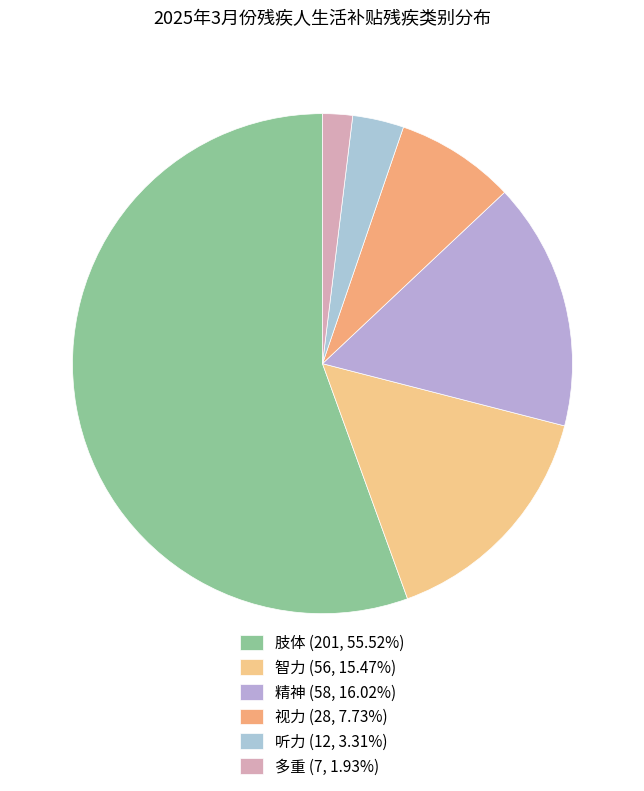

Approximately how many times larger is the value at 精神 compared to 视力?

2.1